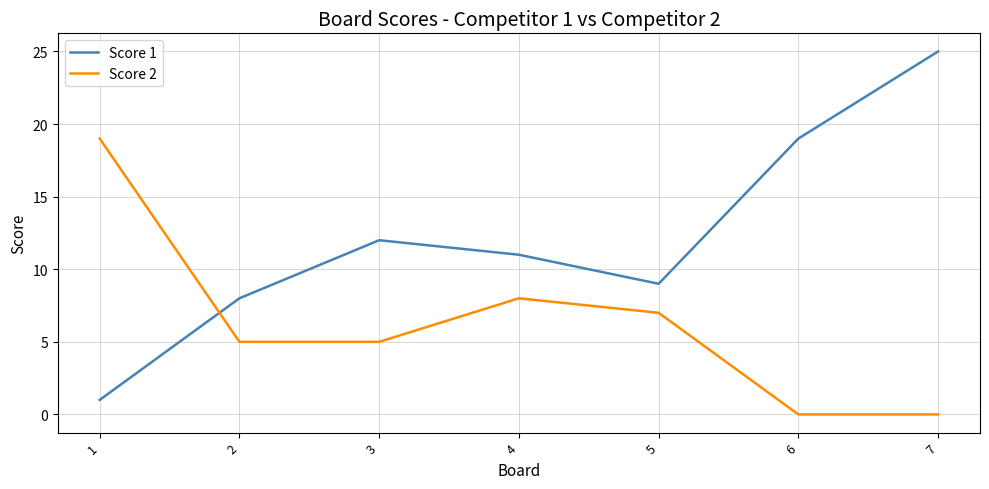

Where is Score 1 nearest to the value 13?

3